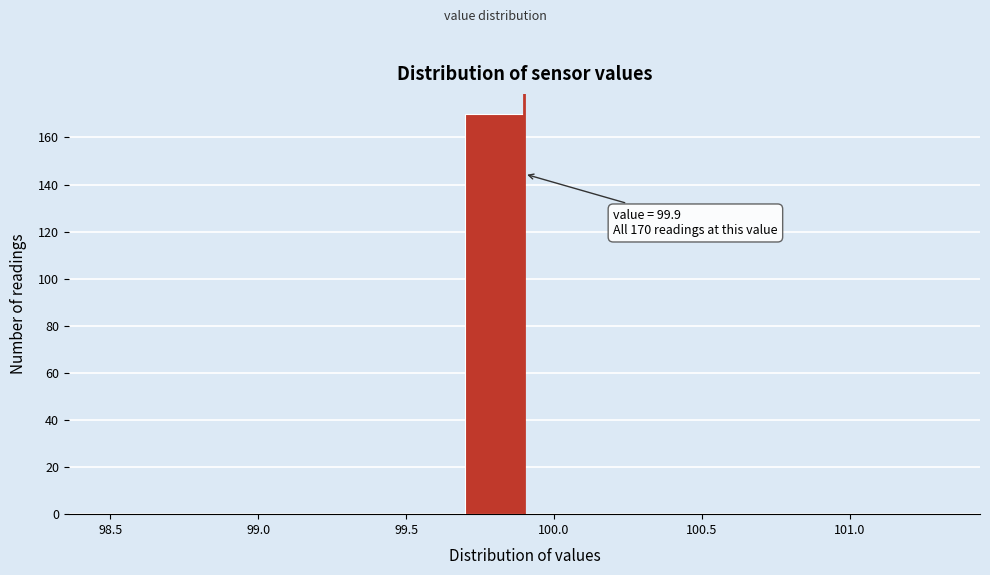

Over which range of the x-axis is the bar tallest?

99.7 to 99.9